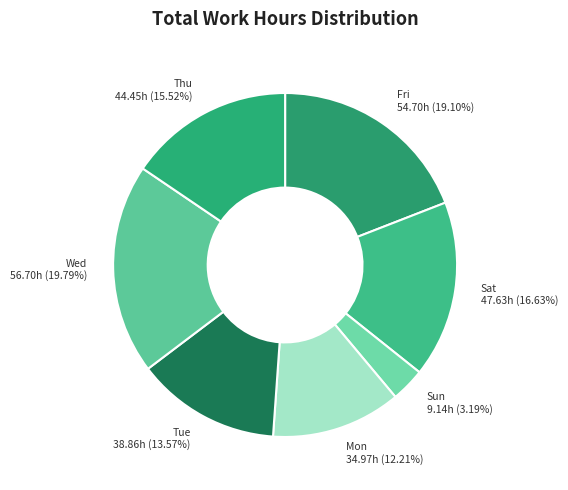

Does Wed account for over 50% of the chart?

No